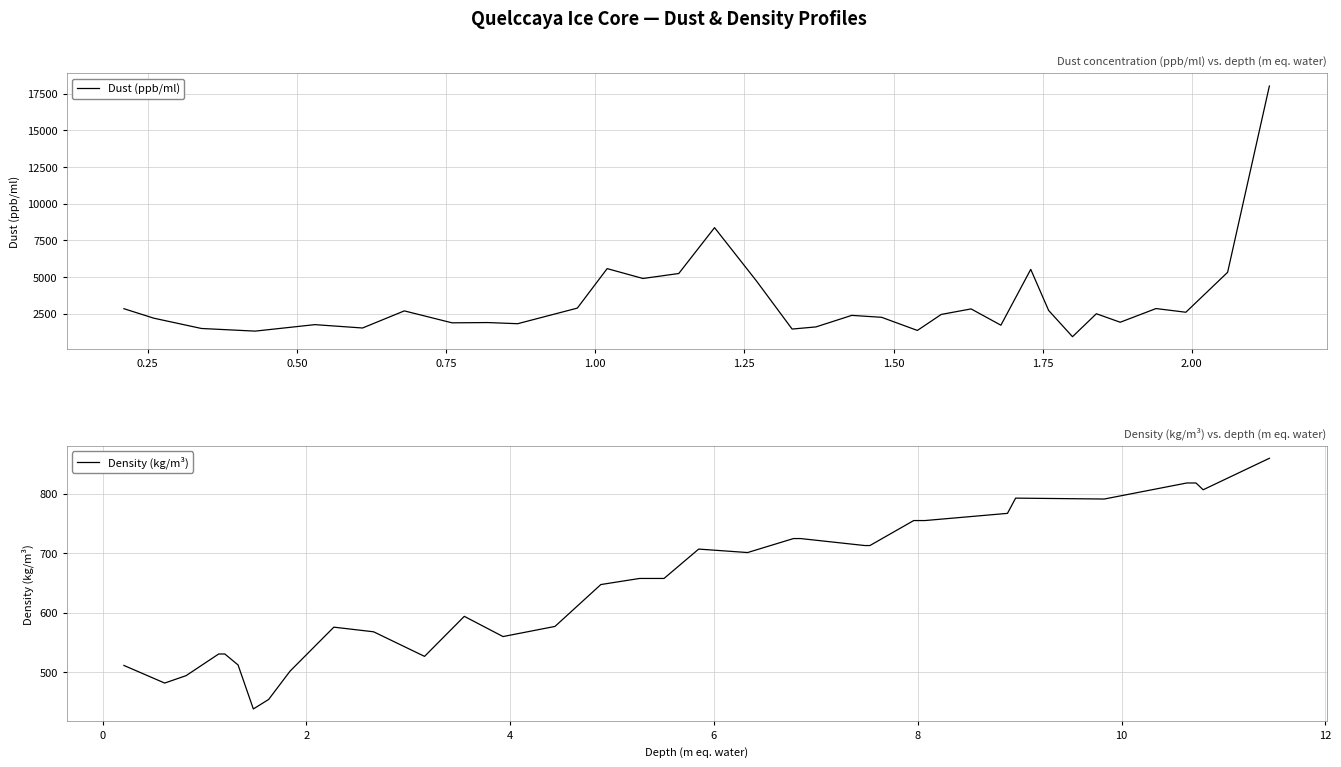

How many lines are shown in the chart?

2